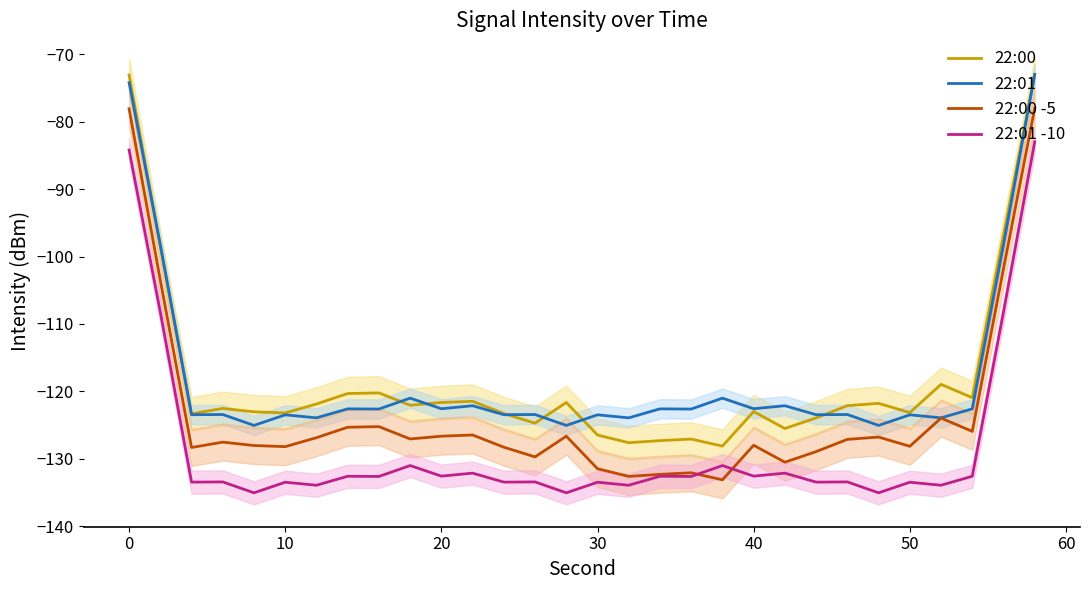

What is the lowest value of the 22:00 -5 series?

-133.1